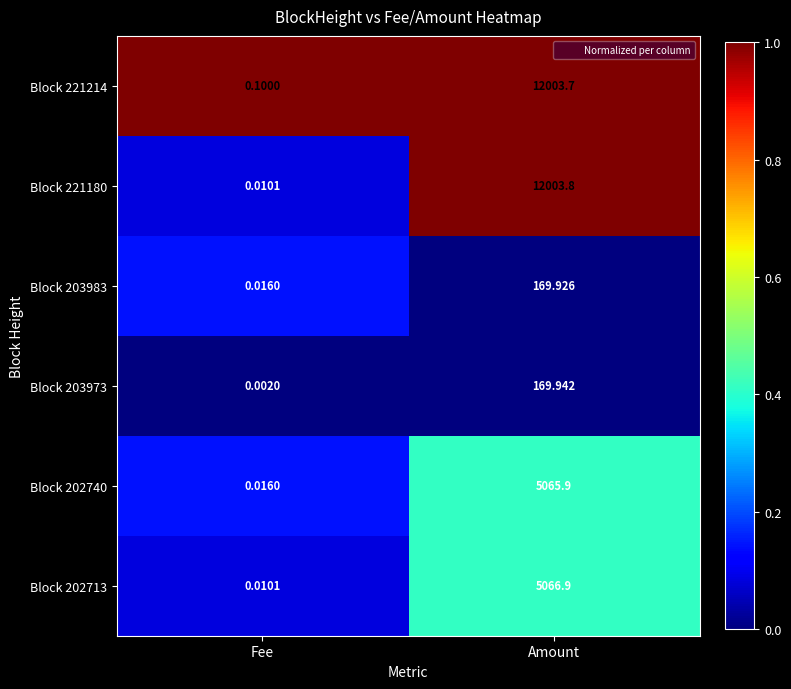

At how many categories does at least one series exceed 0?

2